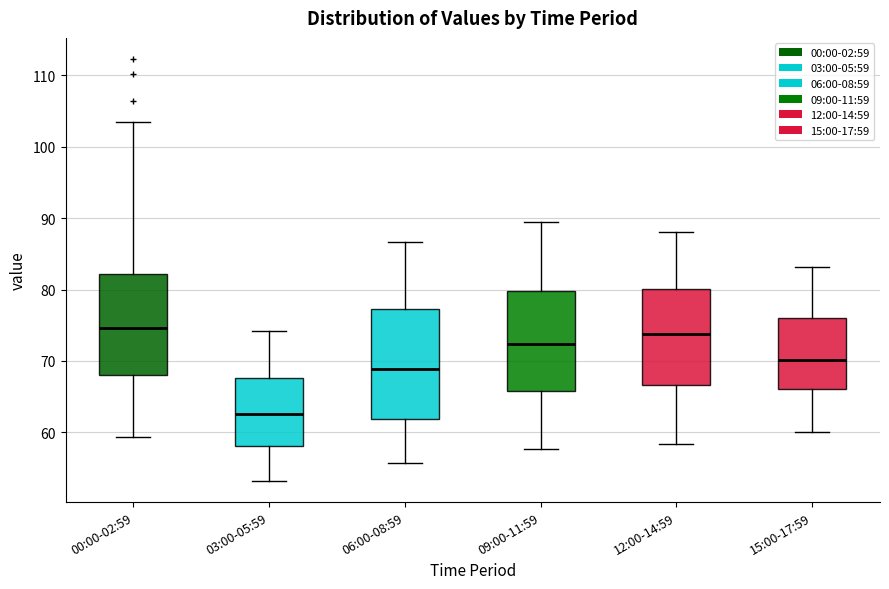

Which box is the tallest, from its lower edge to its upper edge?

06:00-08:59